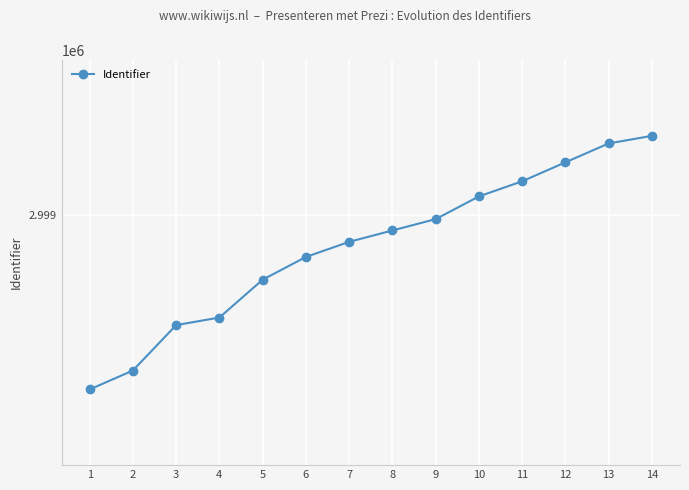

What is the change in value from 3 to 9?

+28